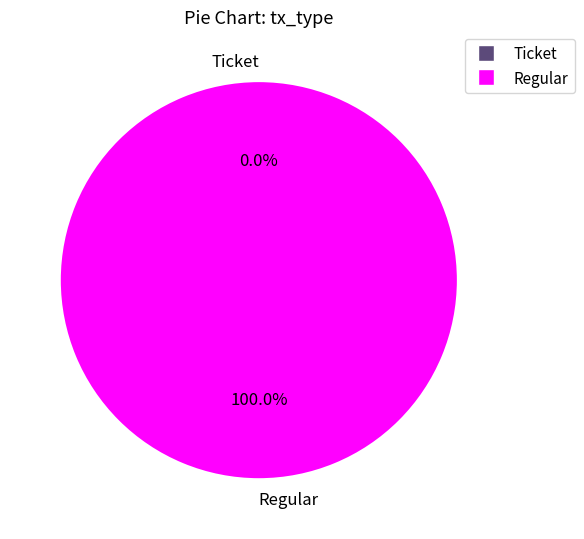

Do Ticket and Regular together represent more than half of the pie?

Yes